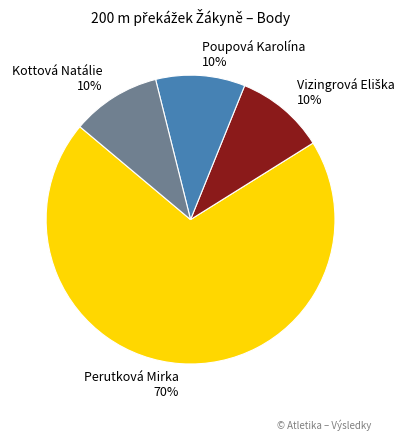

Is it true that Poupová Karolína is 16% of the pie?

False